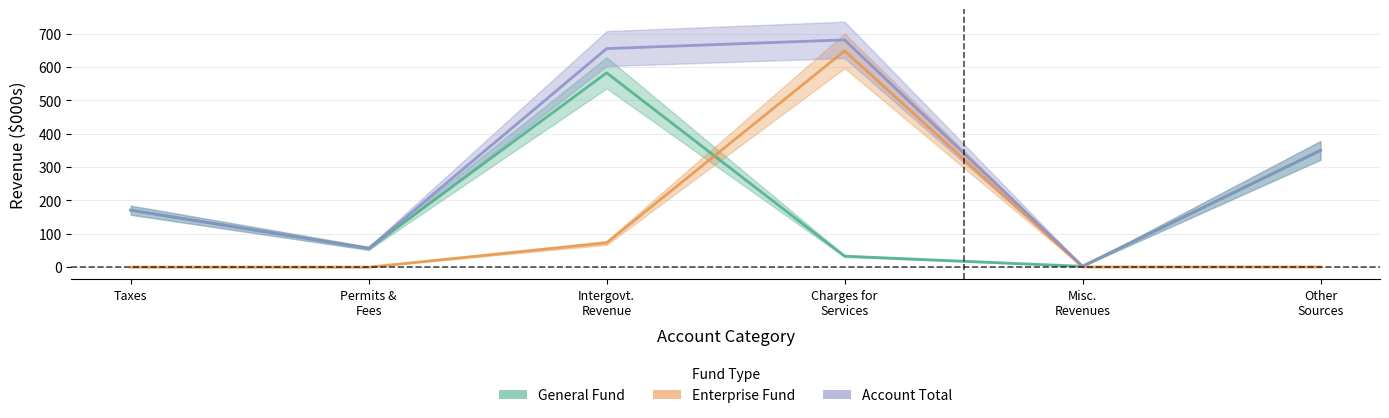

What is the label of the 3rd point from the right?

Charges for Services